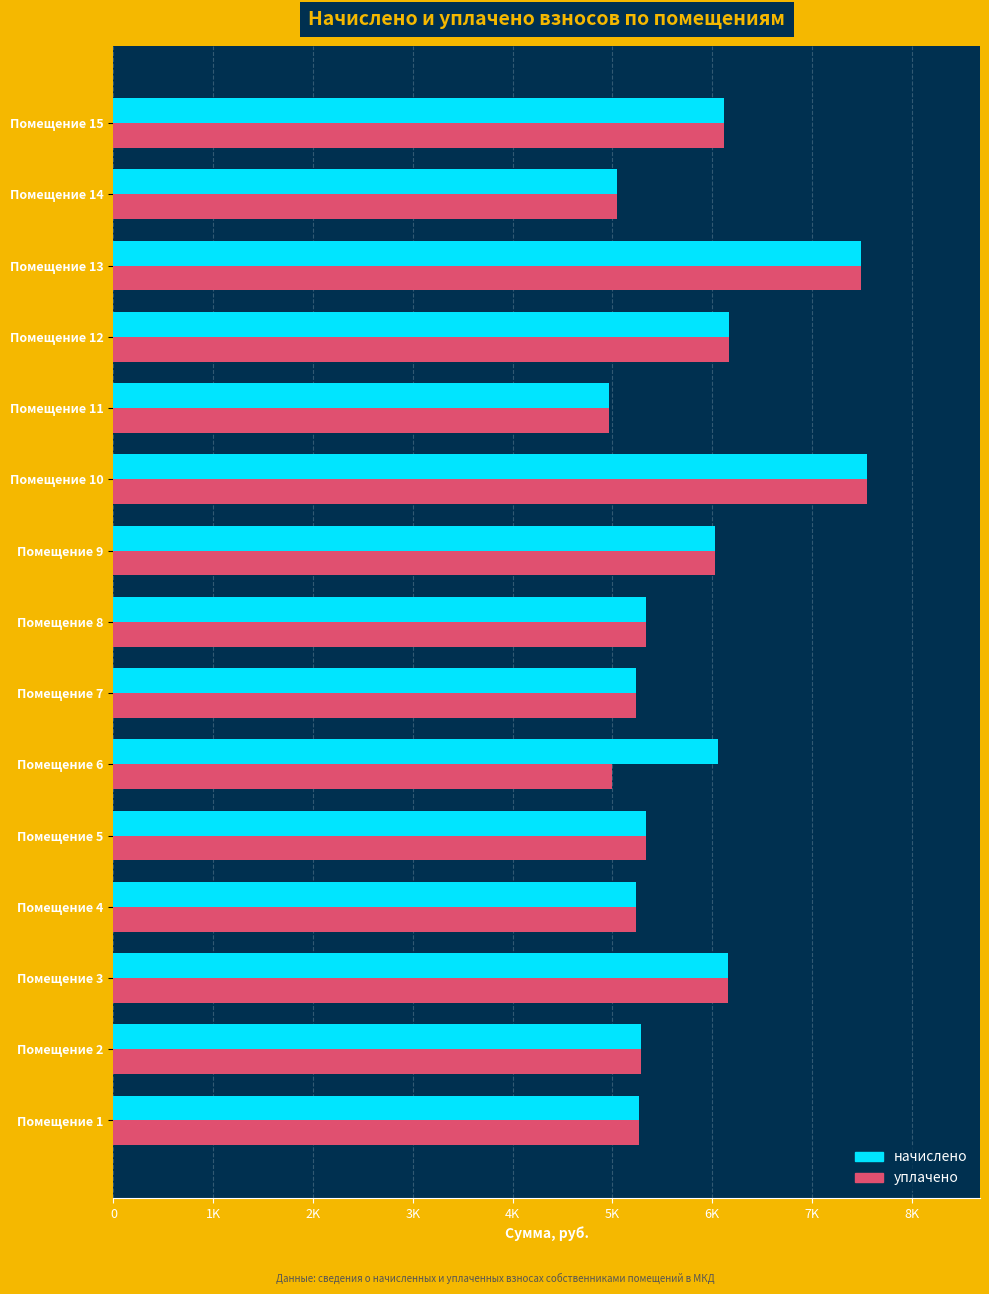

At which label does начислено reach its minimum?

Помещение 11